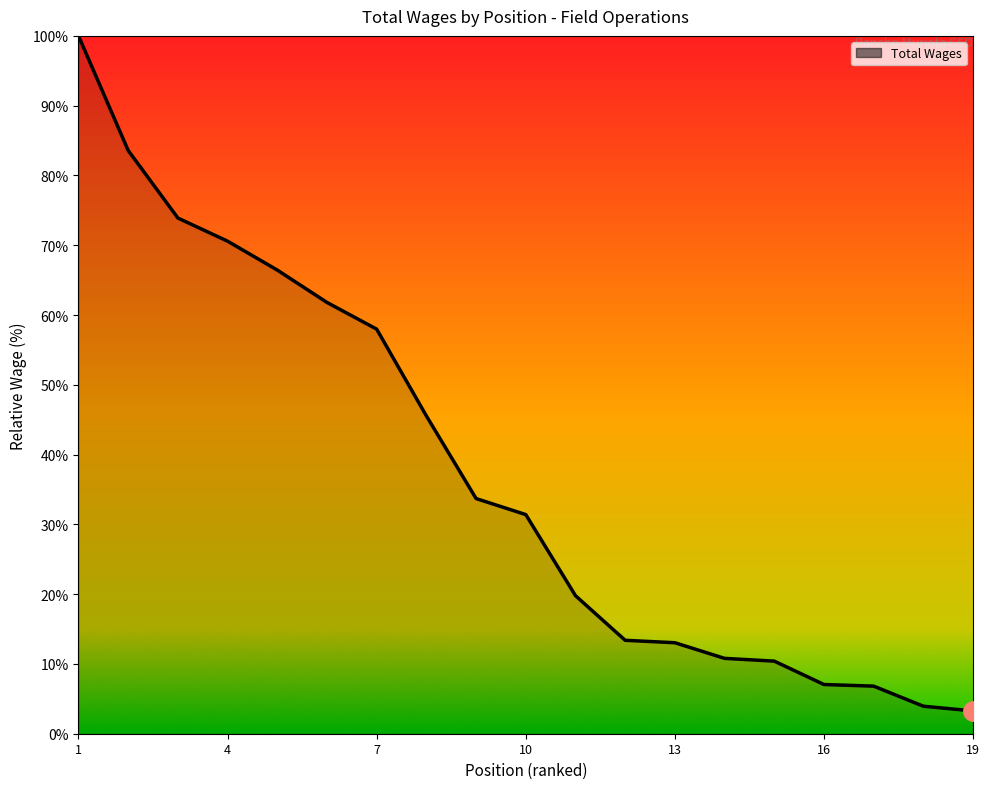

What is the greatest value displayed?

100.0